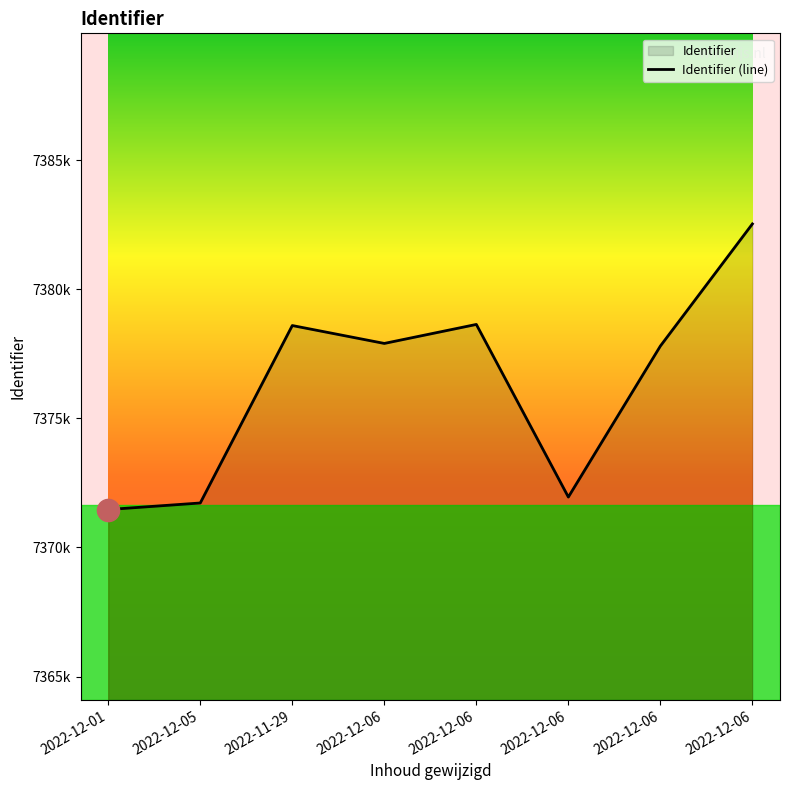

True or false: there are more than 1 points higher than both neighbors.

True